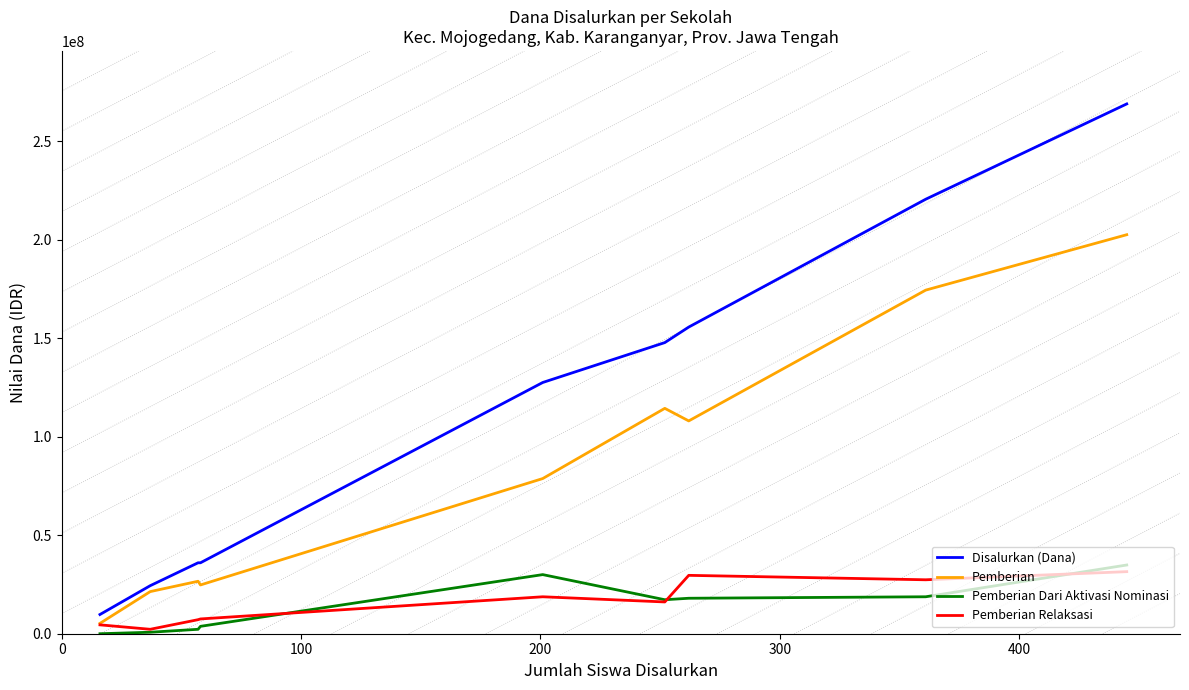

True or false: Pemberian Dari Aktivasi Nominasi and Disalurkan (Dana) cross at least once.

False